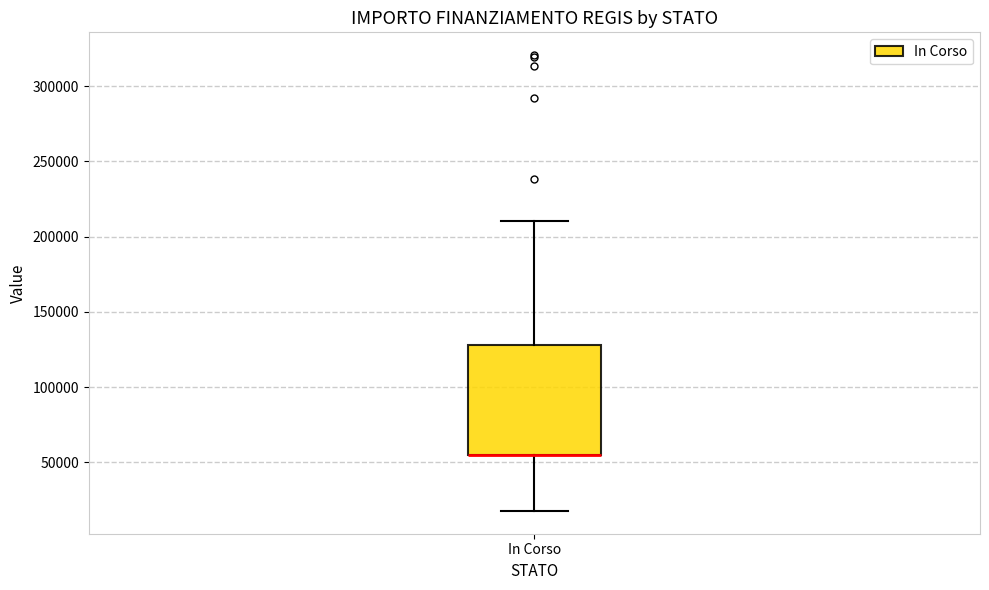

Where is the upper edge of the box for In Corso on the y-axis? The values are not printed on the chart, so give them approximately, as read against the axis.

130000